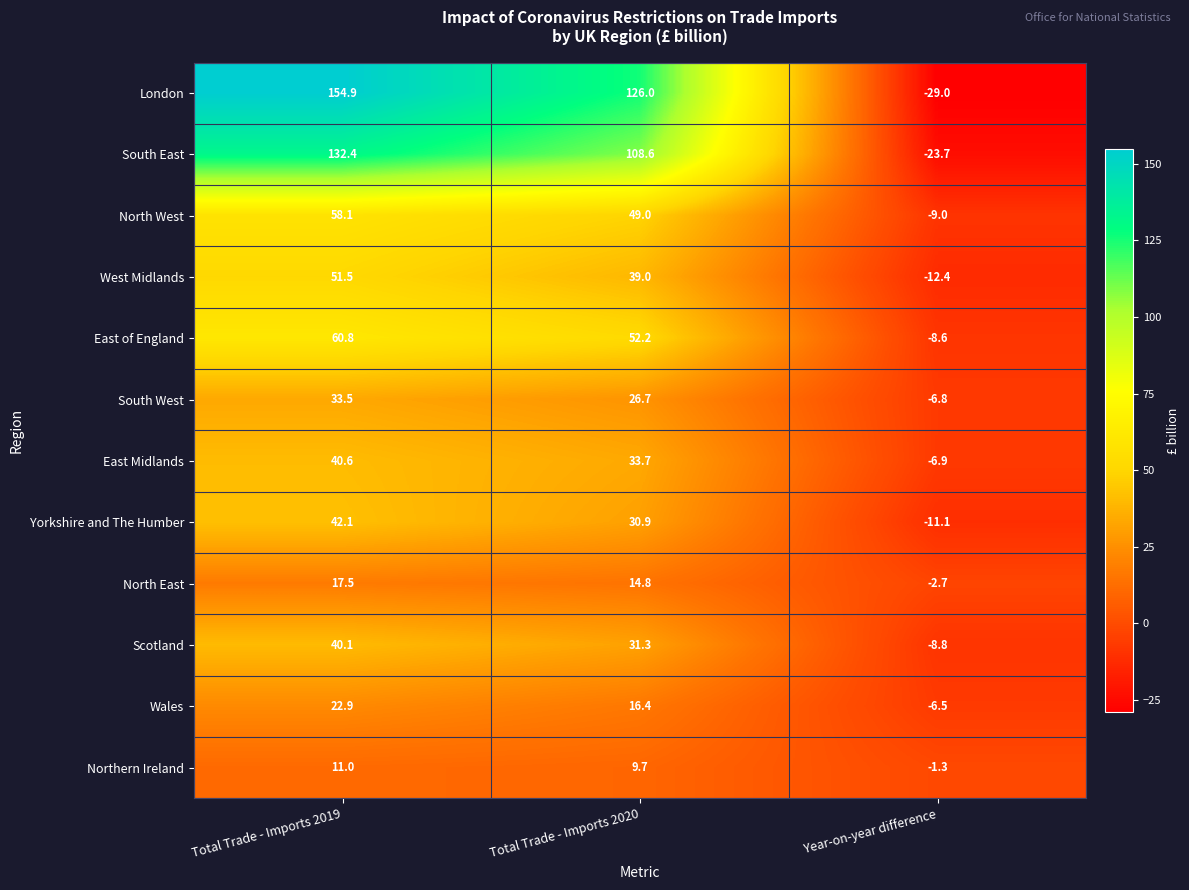

Which series has the largest total across all categories?

London